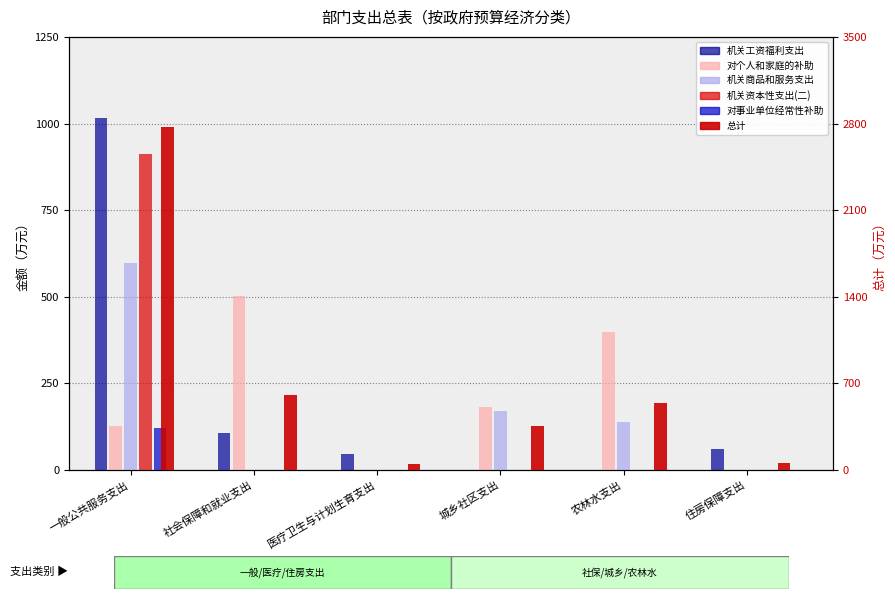

At which label does 机关工资福利支出 reach its minimum?

城乡社区支出